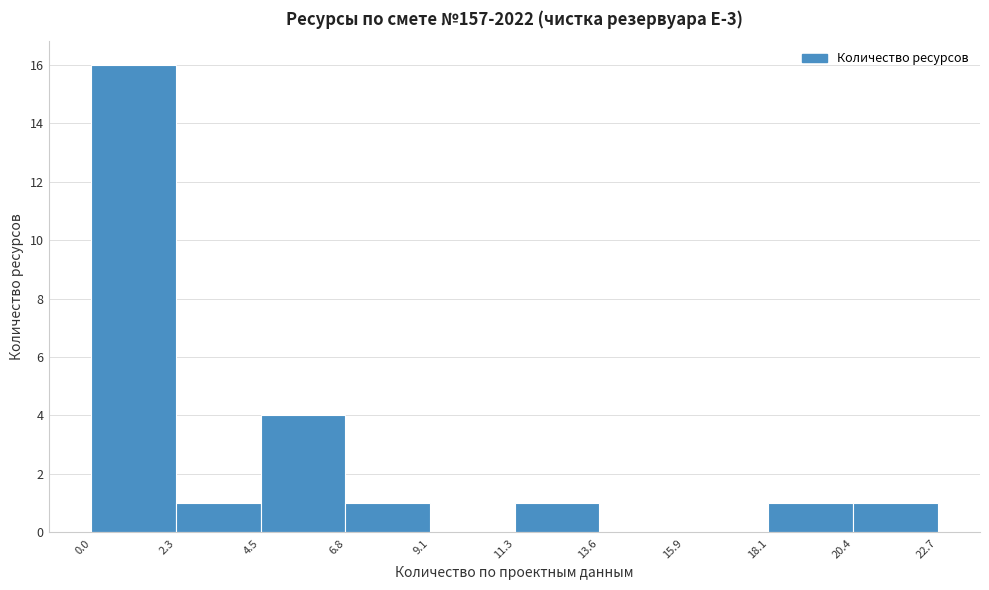

Which range on the x-axis has the tallest bar?

0.0 to 2.3